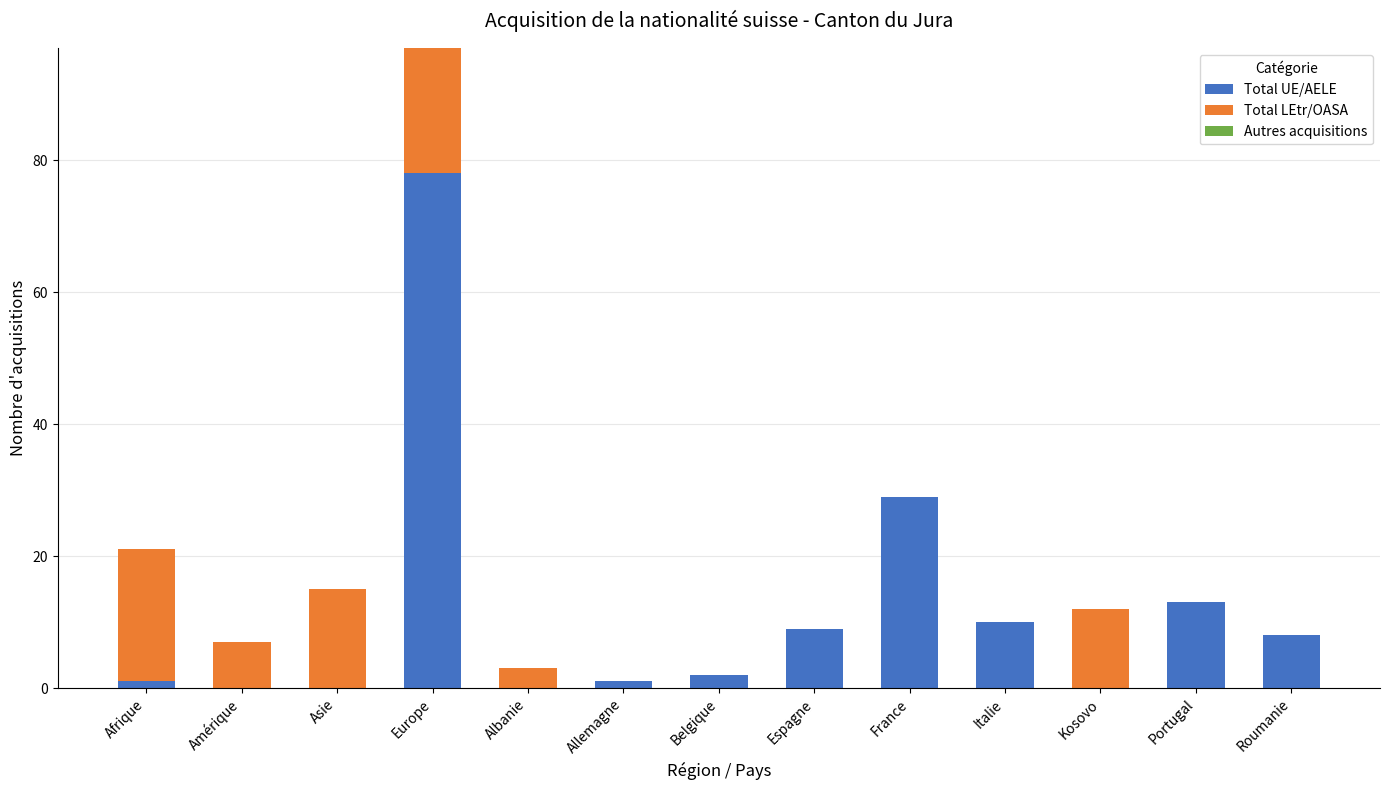

What is the sum of all Total UE/AELE values?

151